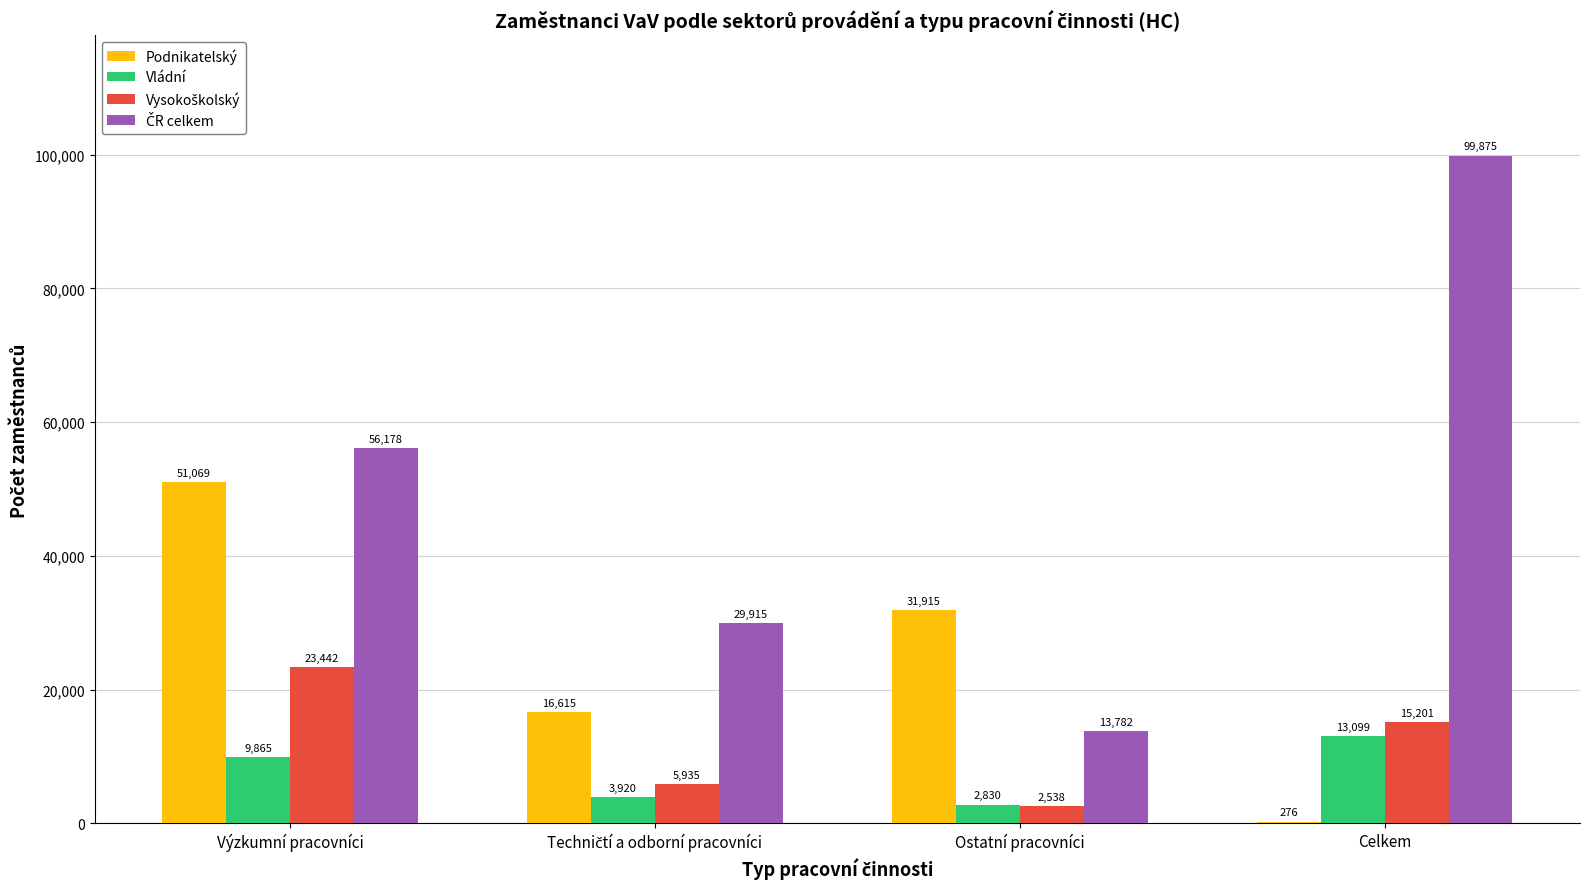

What is the sum of all Vládní values?

29714.0